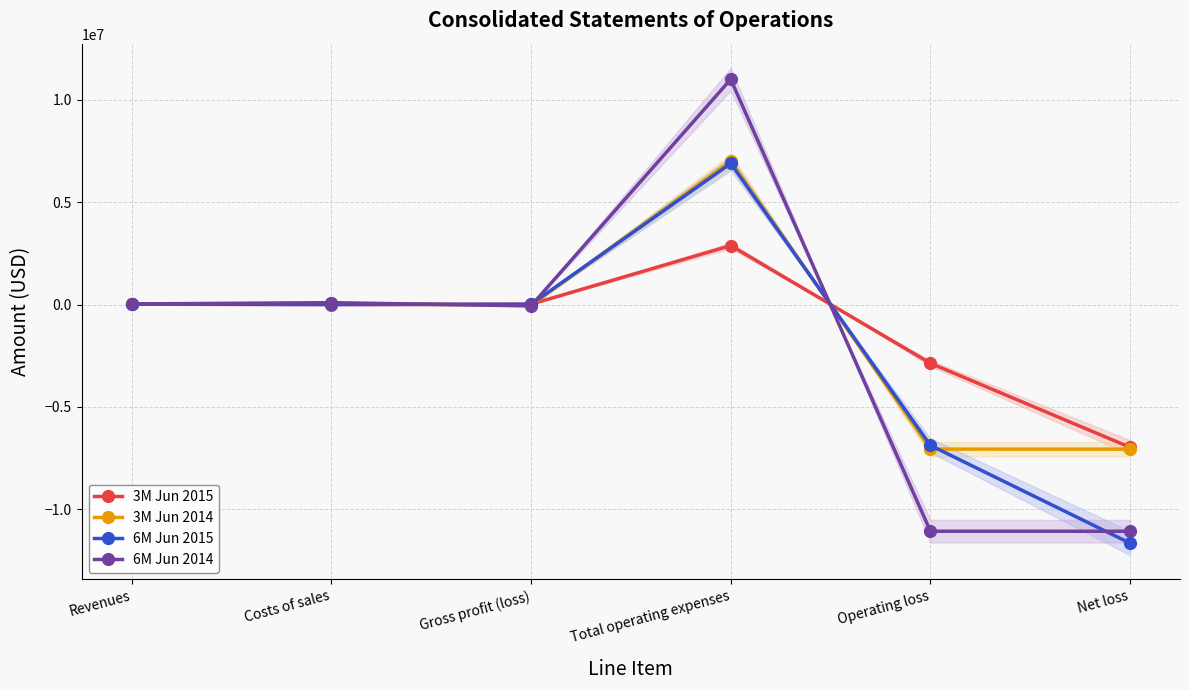

How many values in the 3M Jun 2015 series are below 19909?

3